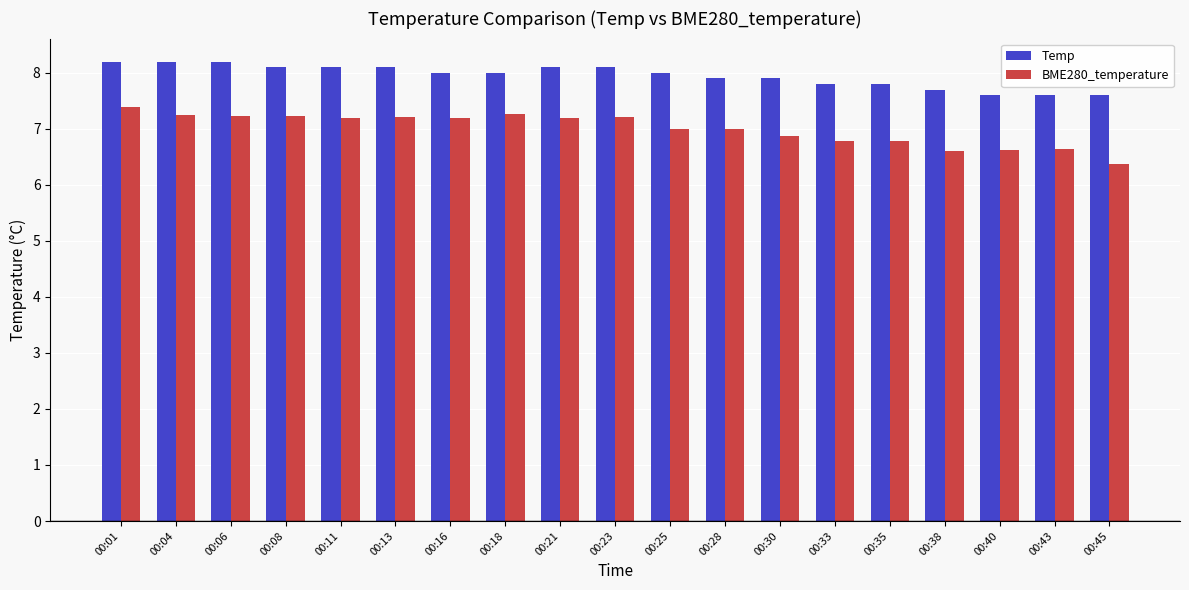

What is the maximum value shown in the chart?

8.2